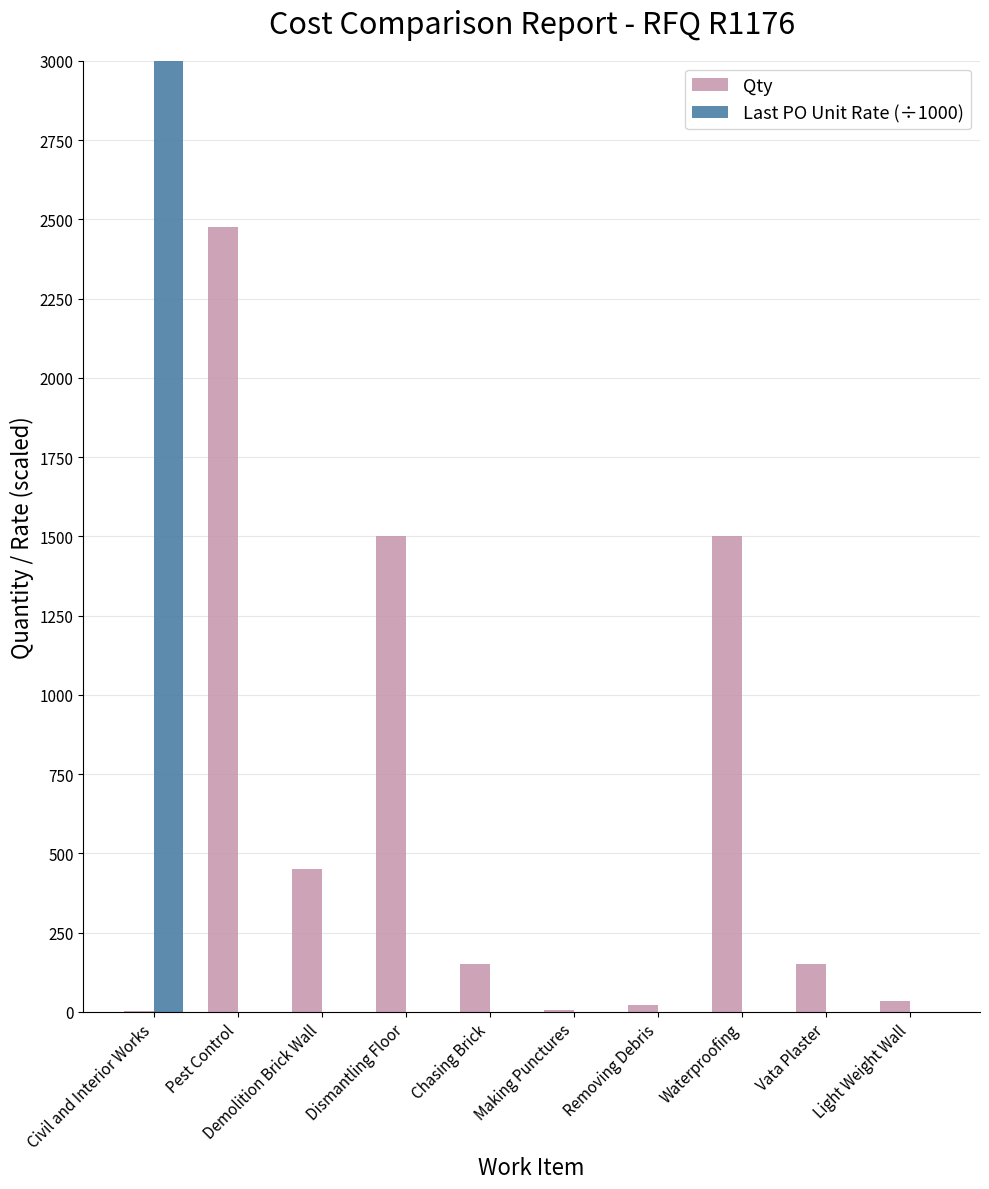

Which series has the largest range (max minus min)?

Last PO Unit Rate (÷1000)